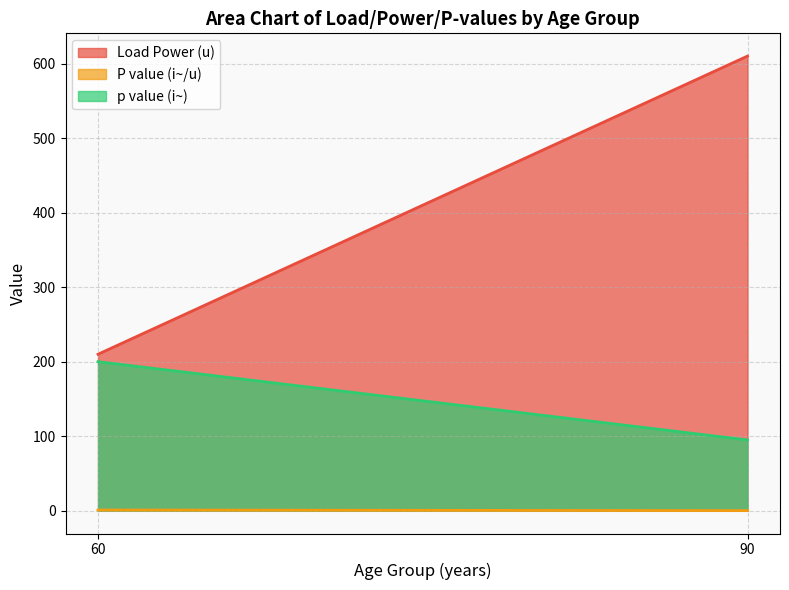

What is the maximum value shown in the chart?

610.0